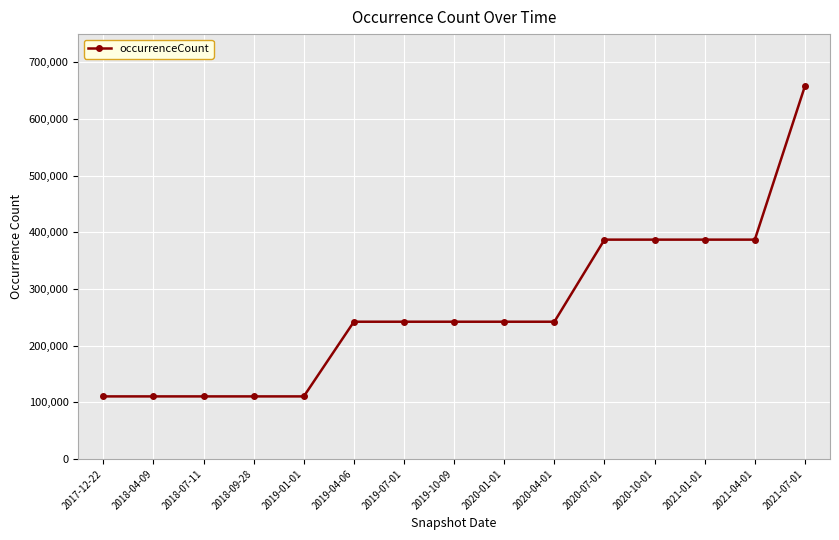

How many values are below 242250?

5